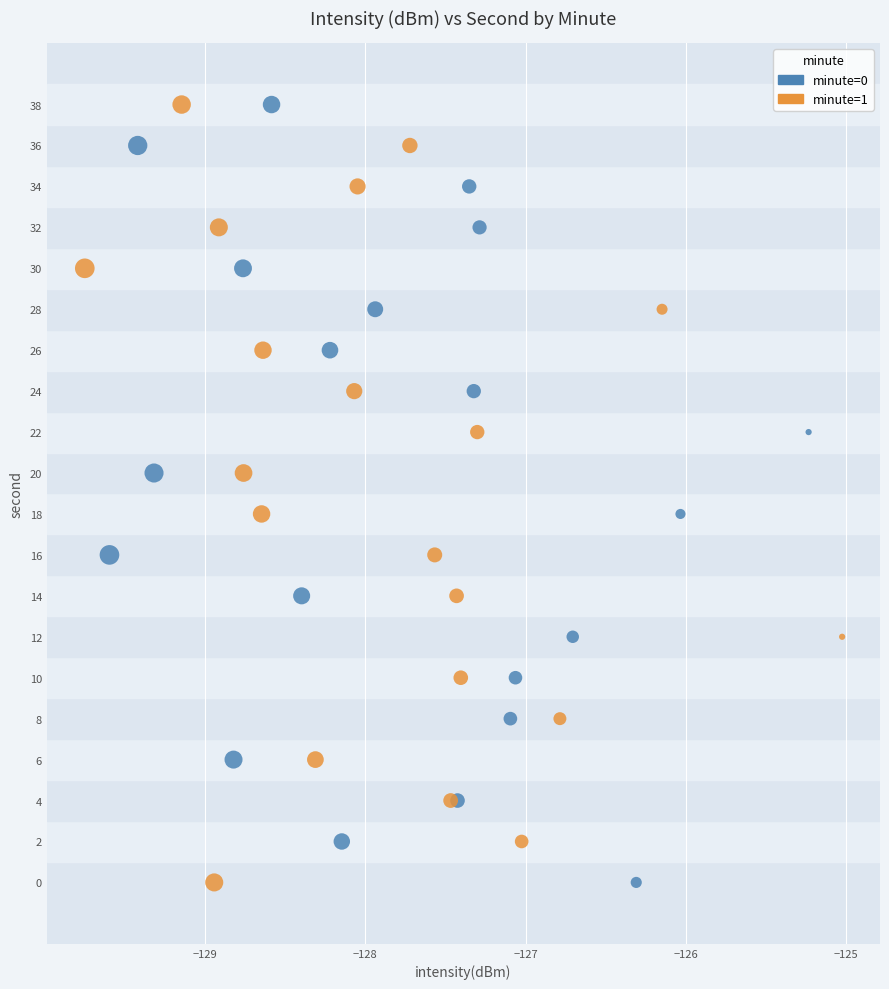

What are all the series names shown in the legend?

minute=0, minute=1